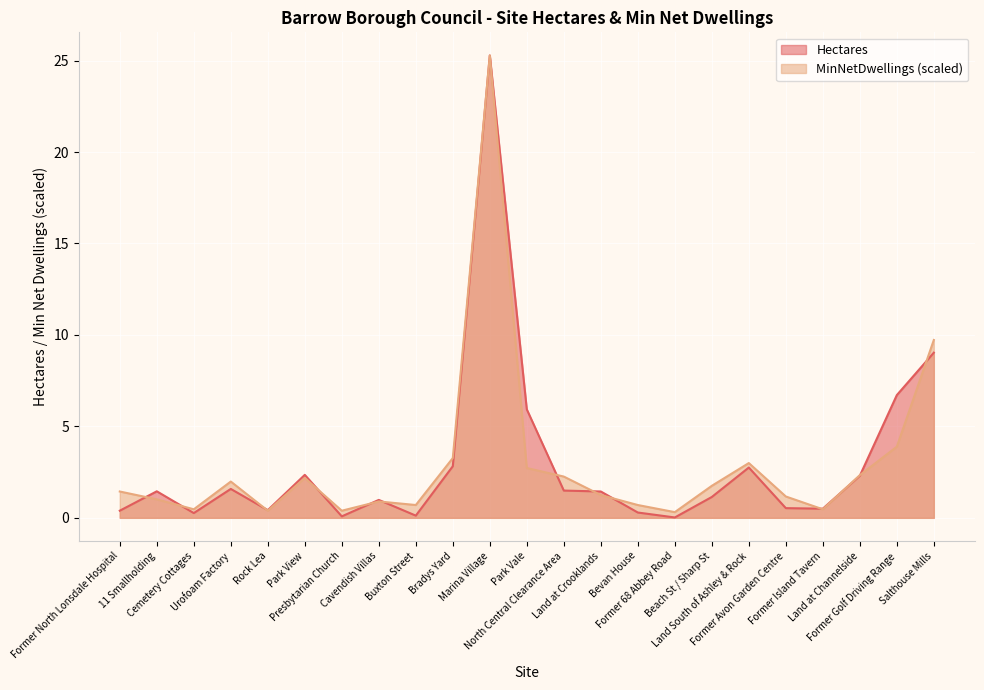

How many interior local peaks does the Hectares series have?

6